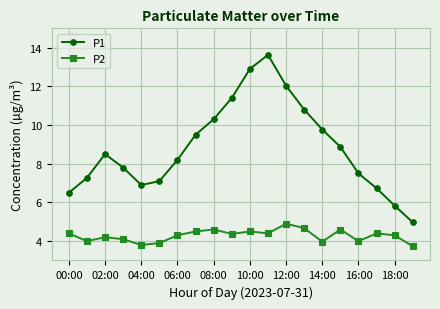

What is the minimum value for P2?

3.7